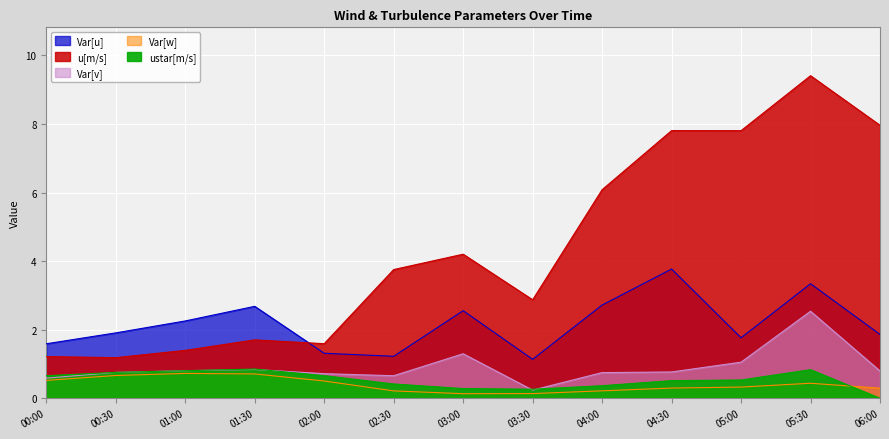

What is the sum of the Var[v] values at 03:00 and 05:00?

2.3